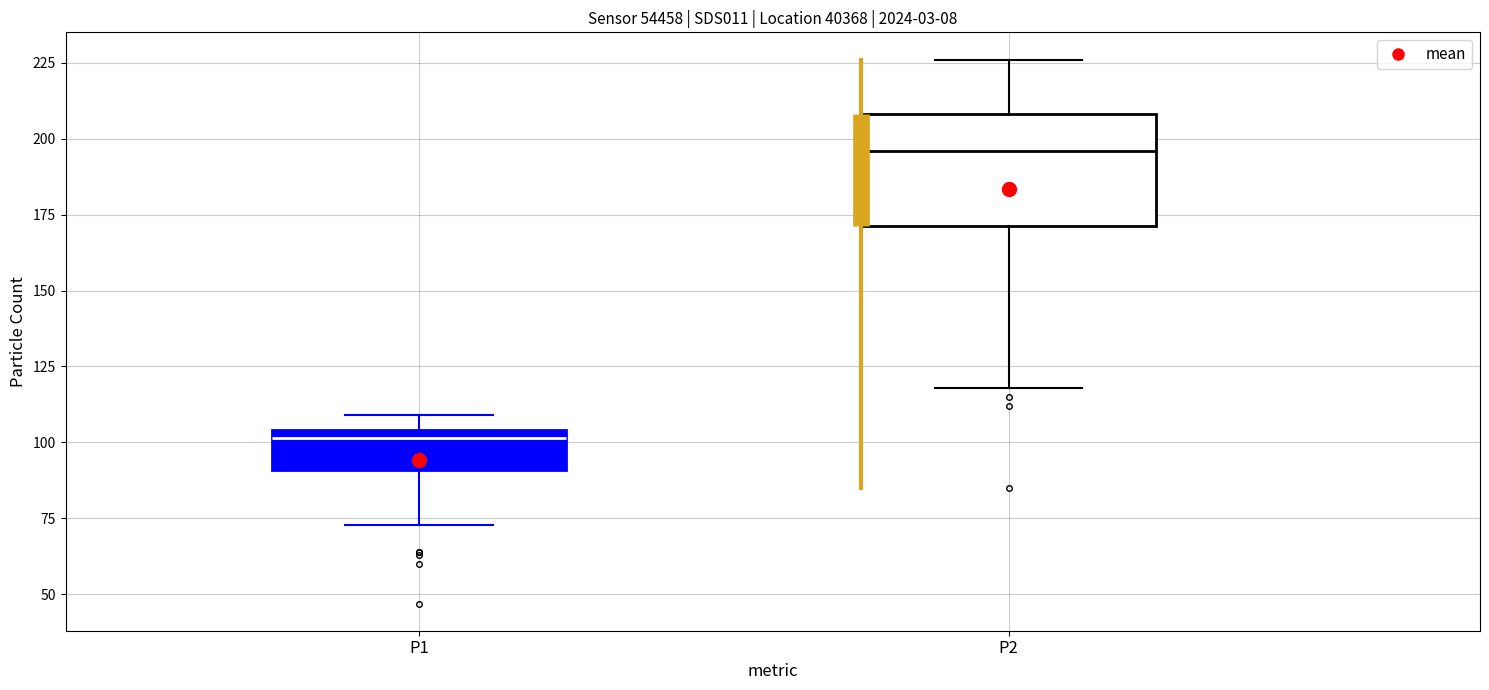

Reading left to right, read every box against the y-axis: the position of its median line, the range the box covers, and the ends of its whiskers. The values are not printed on the chart, so give them approximately, as read against the axis.

P1: median 100, box 90 to 105, whiskers 75 to 110
P2: median 195, box 170 to 210, whiskers 120 to 225